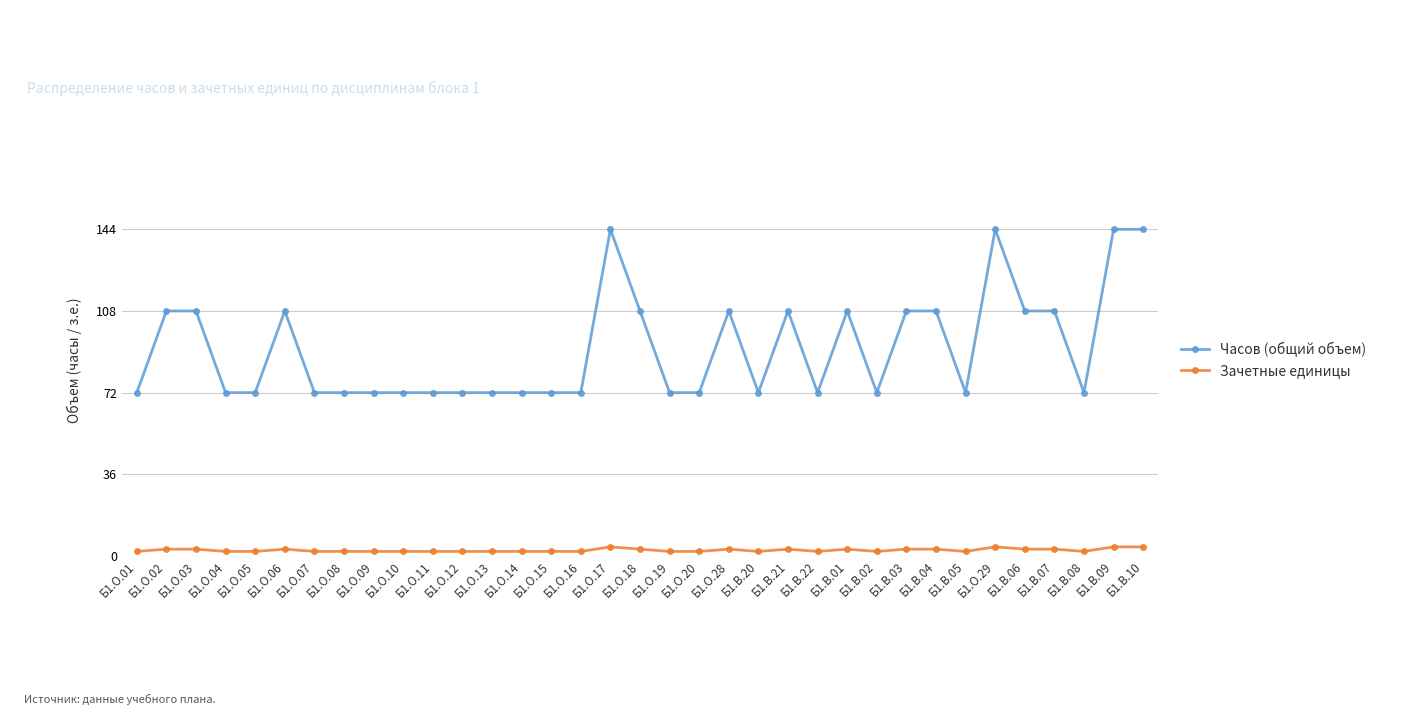

Which series has the largest total across all categories?

Часов (общий объем)